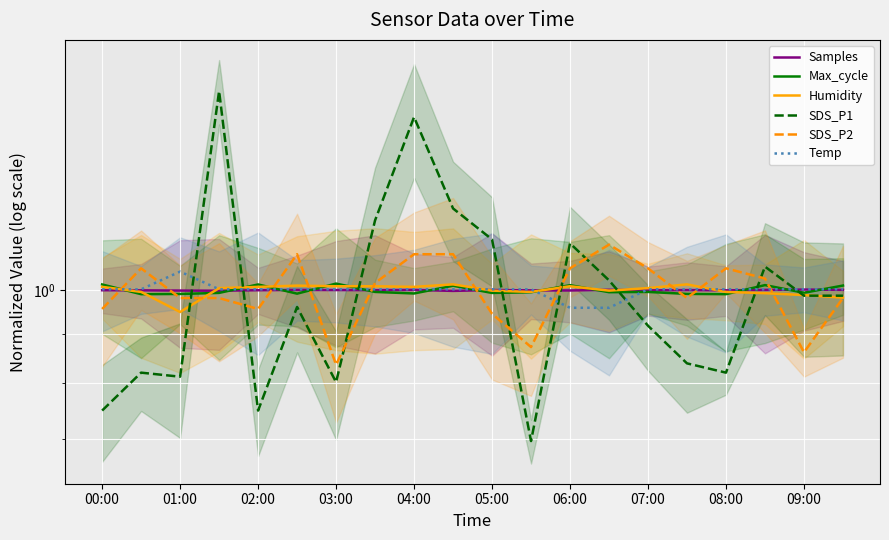

True or false: Temp and Max_cycle intersect in this chart.

True